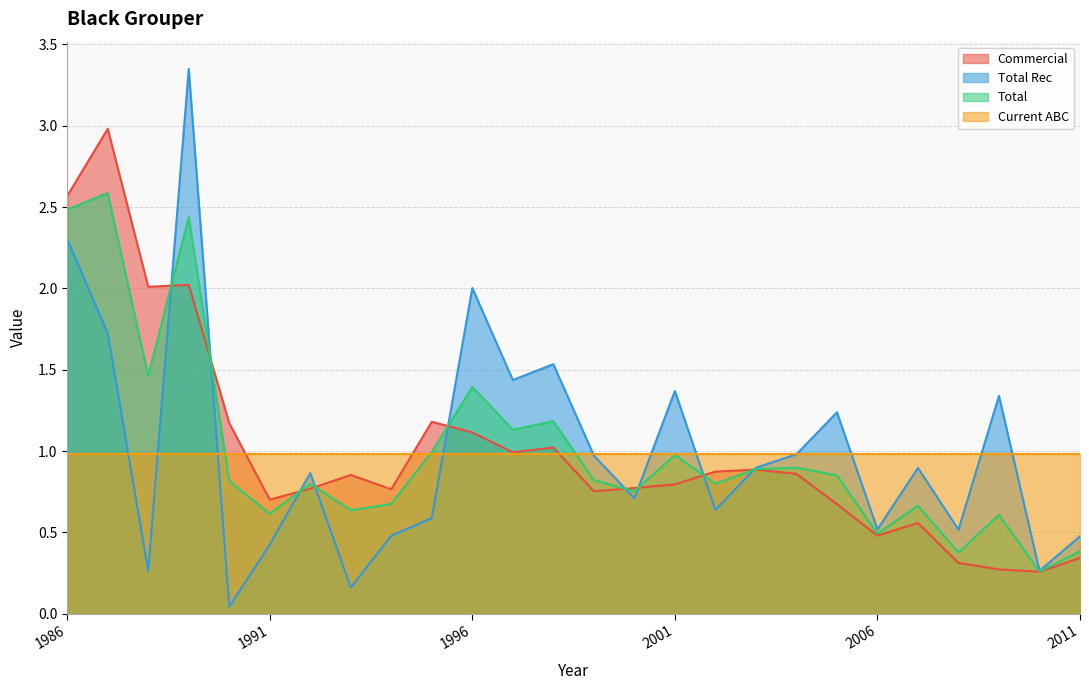

At which label is Total closest to 1?

1995